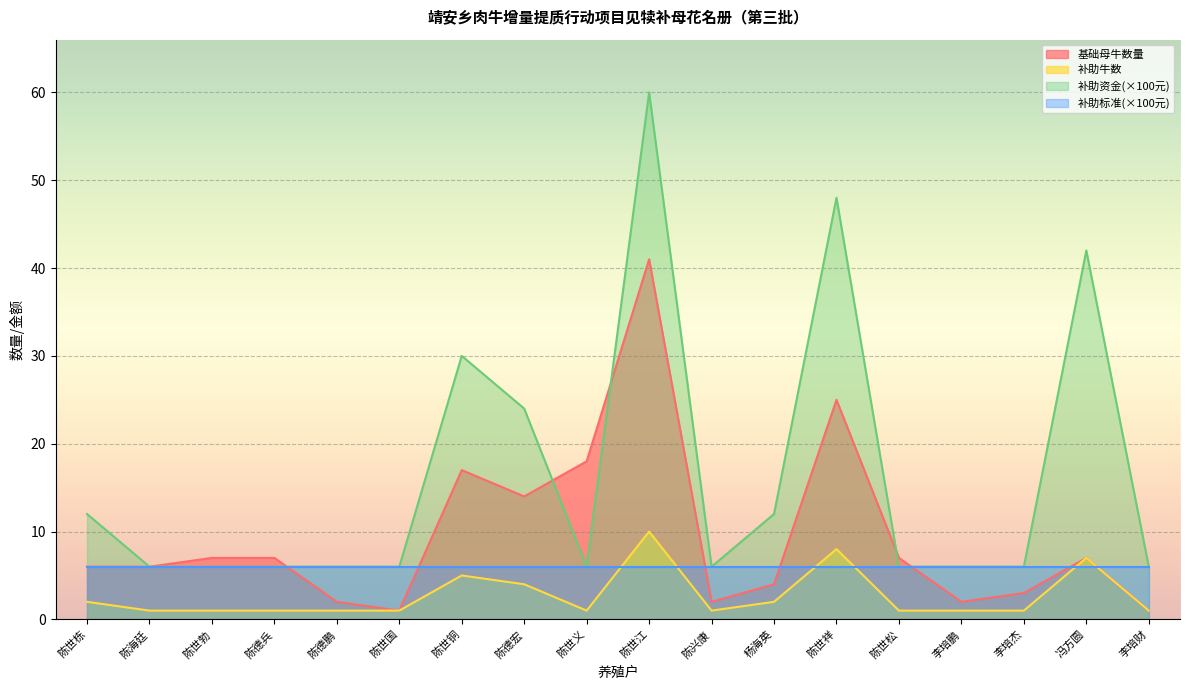

What is the average value of the 基础母牛数量 series?

9